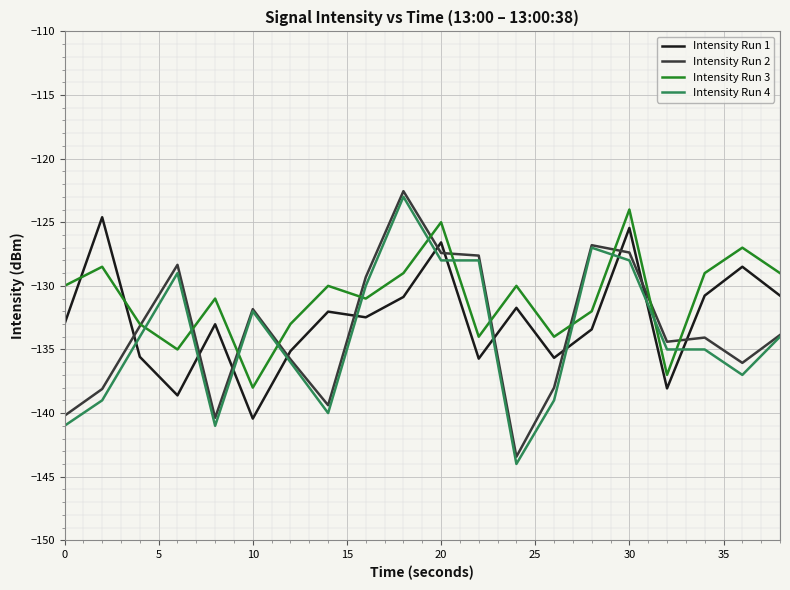

Which series ends up on top after the final intersection of Intensity Run 3 and Intensity Run 4?

Intensity Run 3